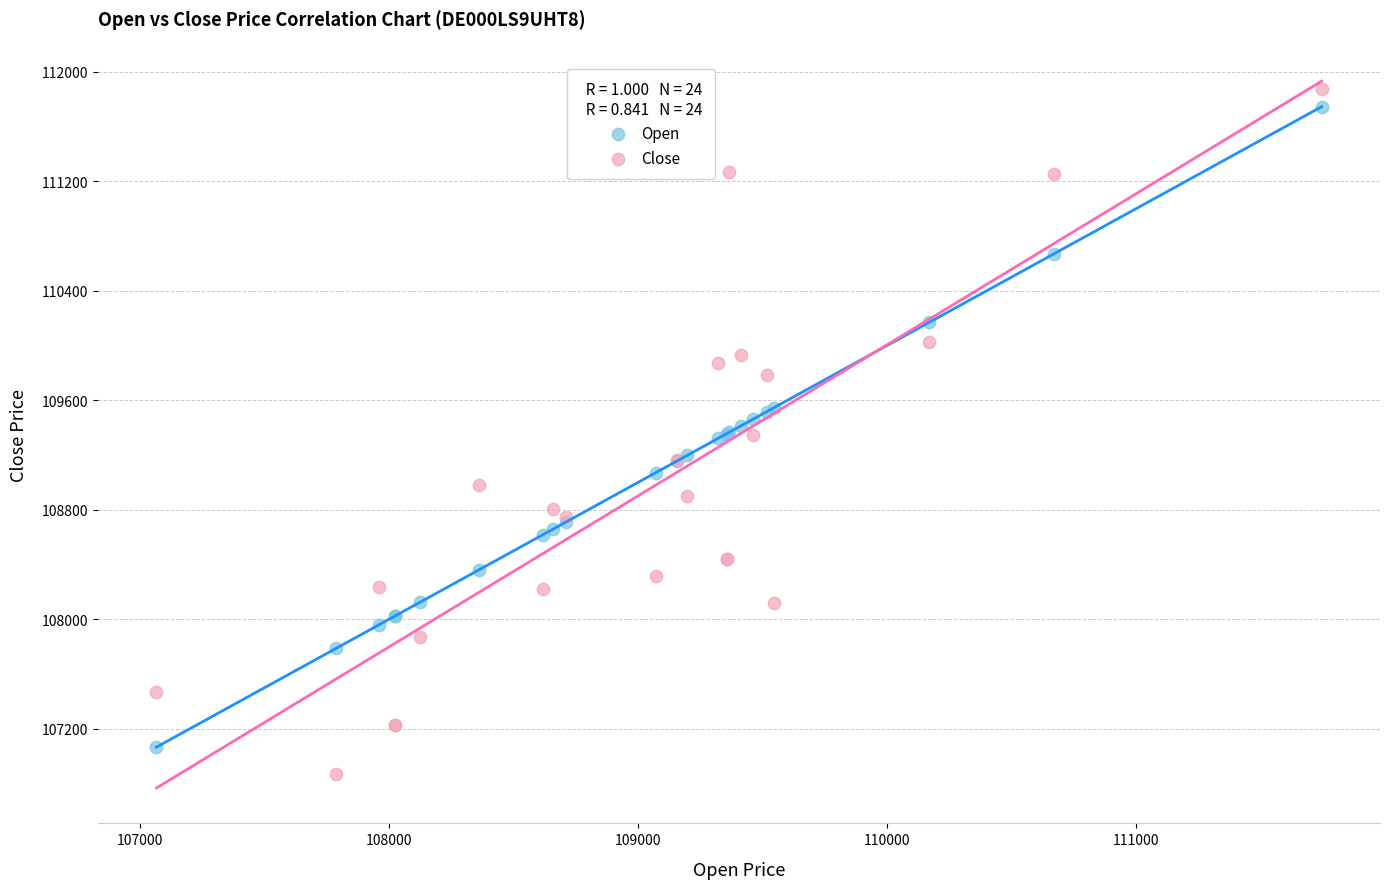

Which series has the largest Y range (max minus min)?

Close